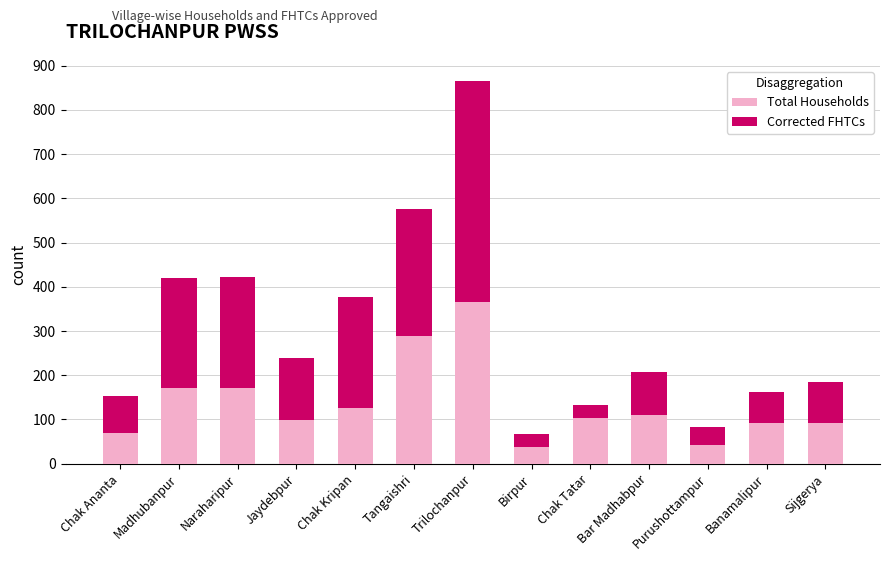

Where is Total Households nearest to the value 201?

Naraharipur